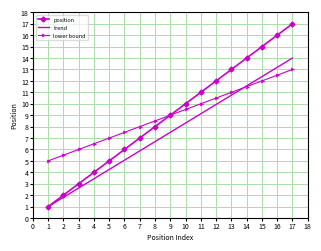

At which label does position reach its minimum?

1